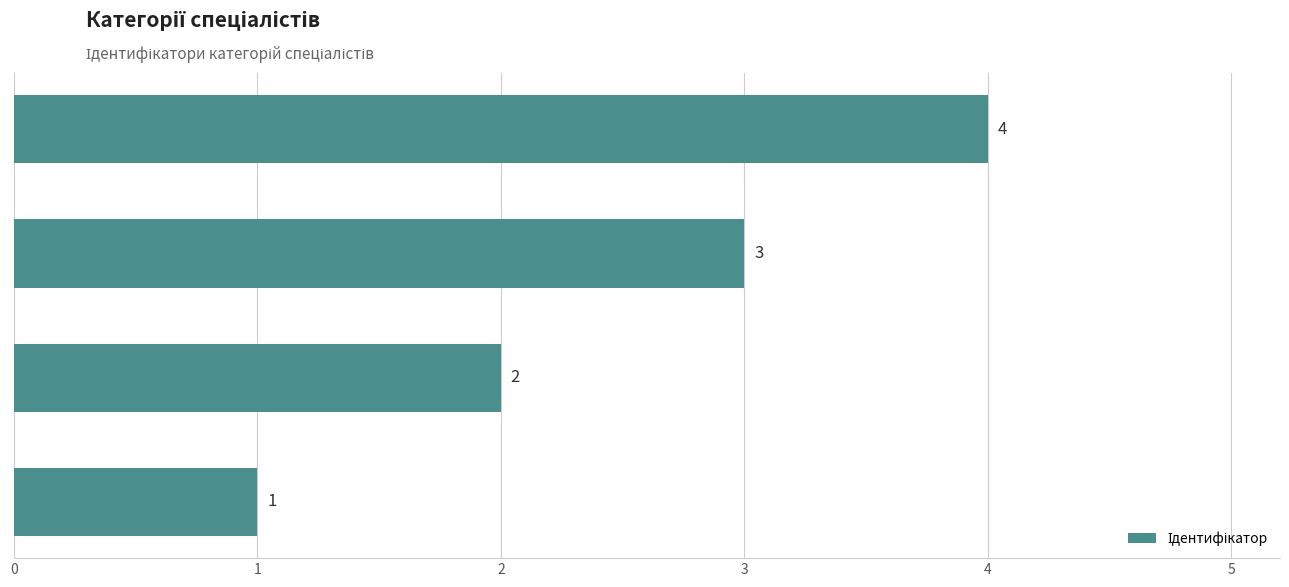

Count the values in the range 2 to 4.

3